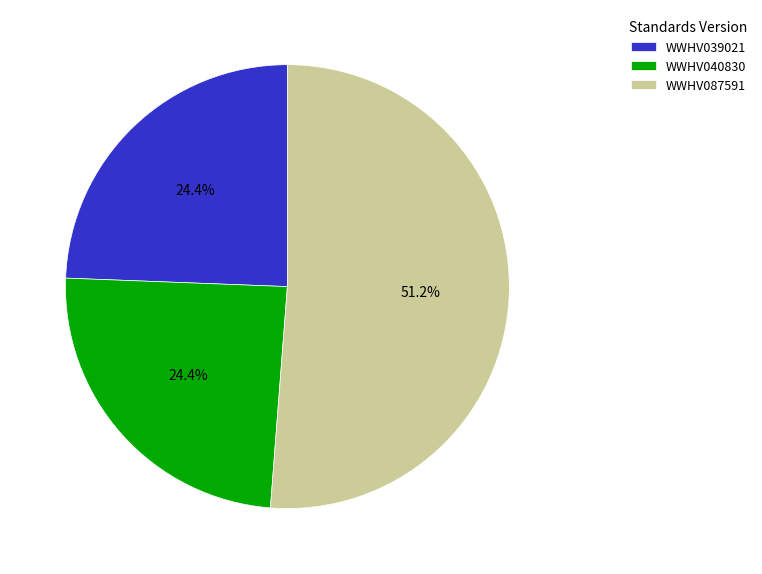

To the nearest percent, what is the difference between the WWHV087591 and WWHV040830 slice percentages?

27%